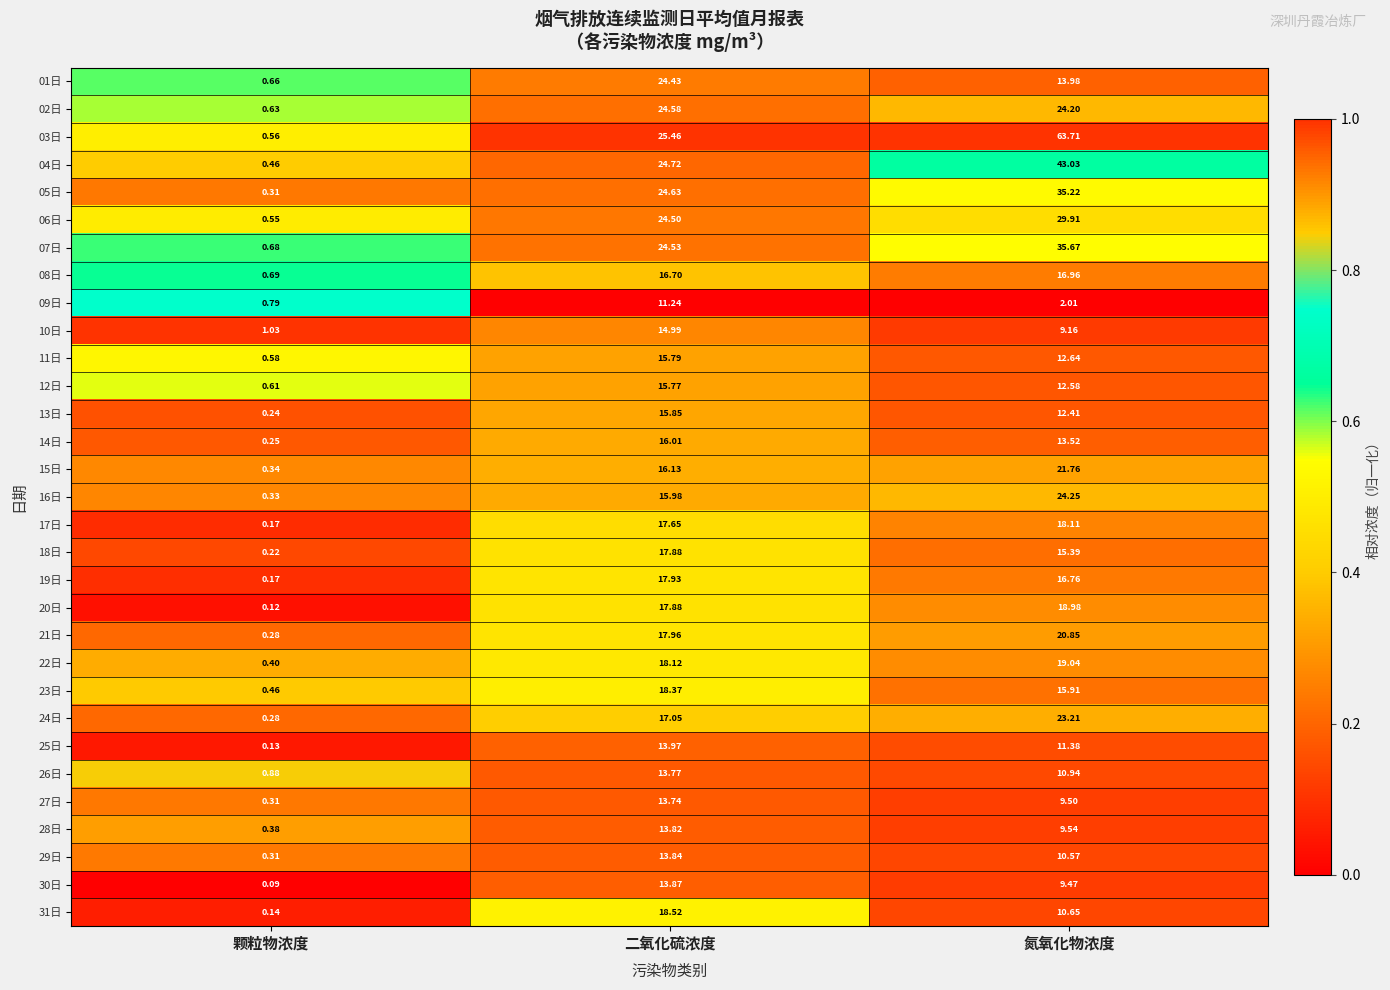

How many categories are shown in the chart?

3